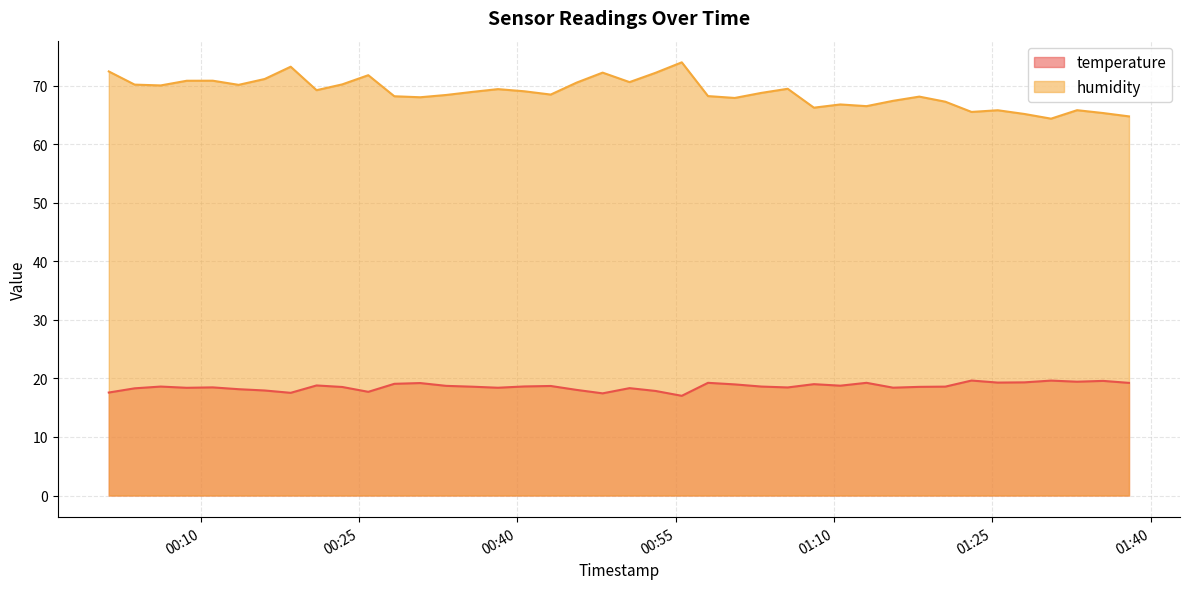

Rank the series by their average value, from lowest to highest.

temperature, humidity